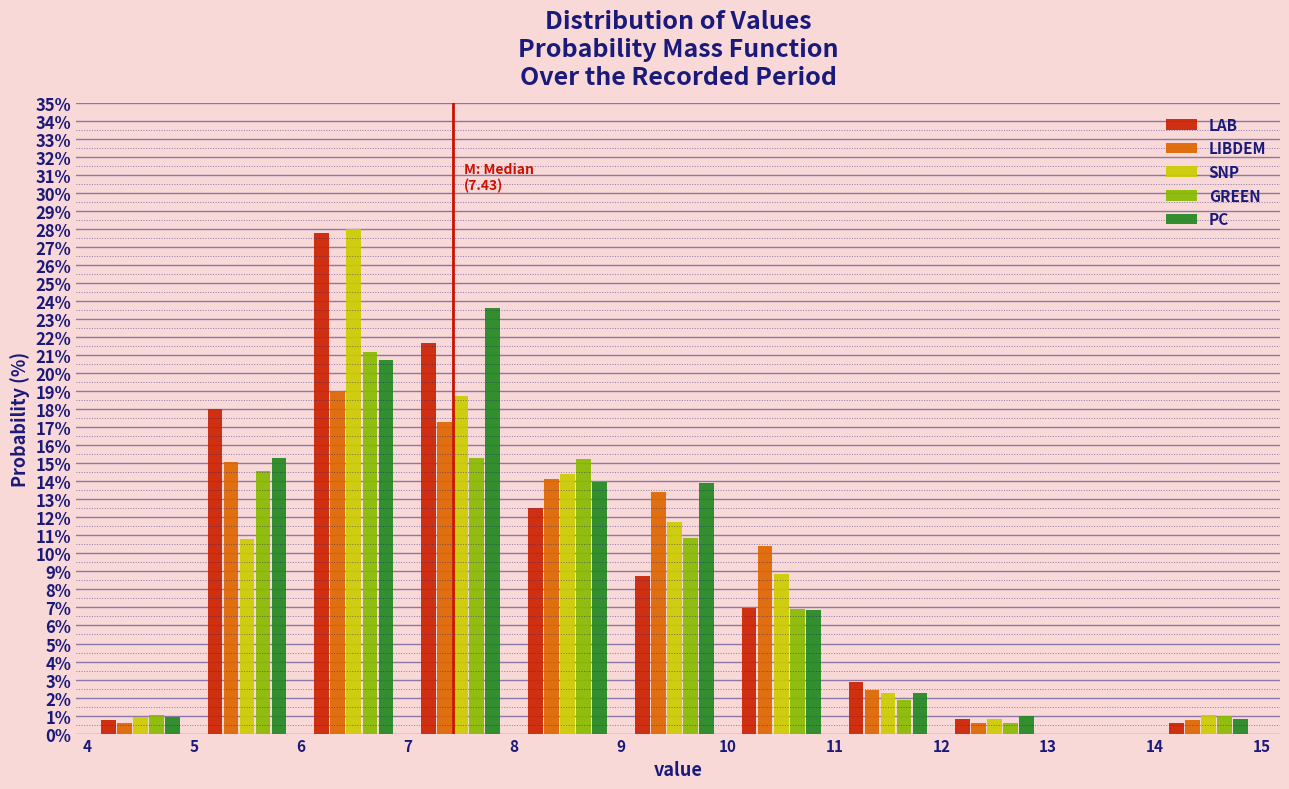

In the LIBDEM series, which range on the x-axis has the tallest bar?

6 to 7